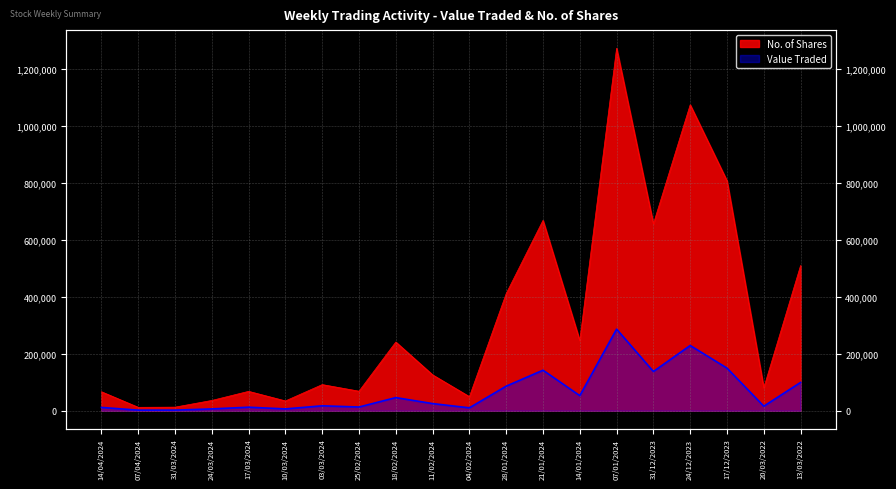

At which category is the sum across all series the highest?

07/01/2024